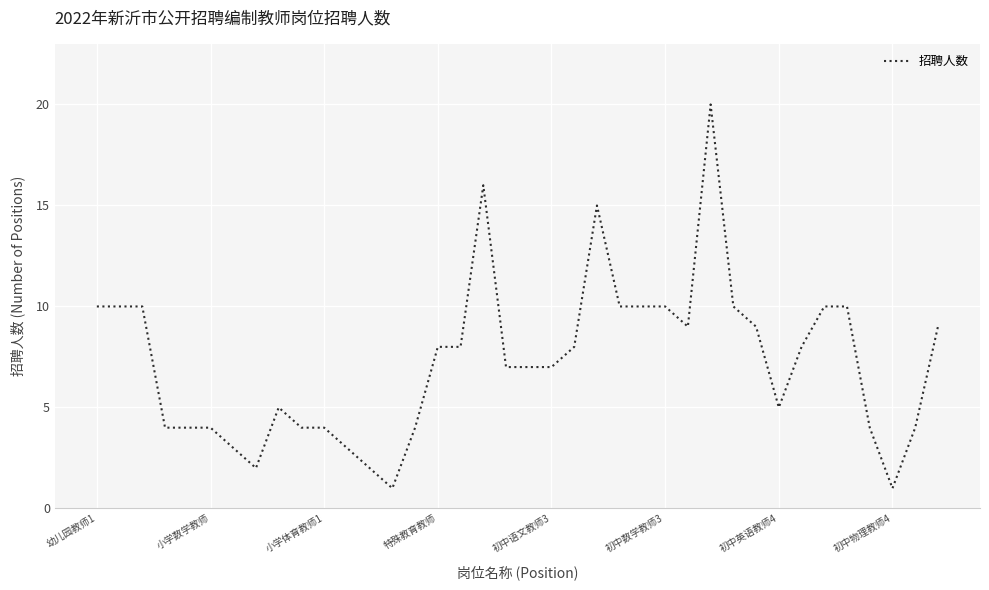

What is the greatest value displayed?

20